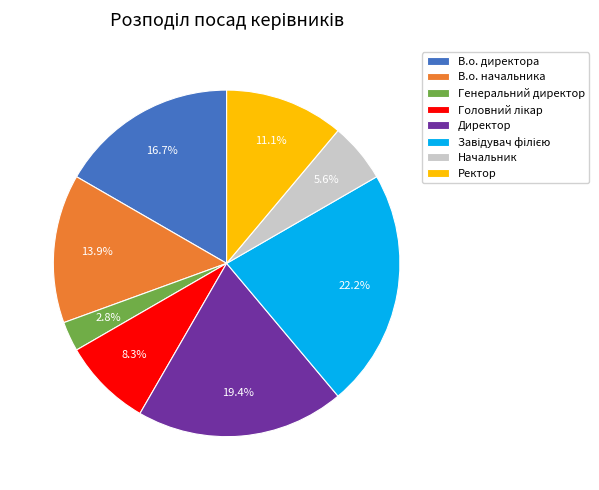

Is there a majority slice in this chart?

No